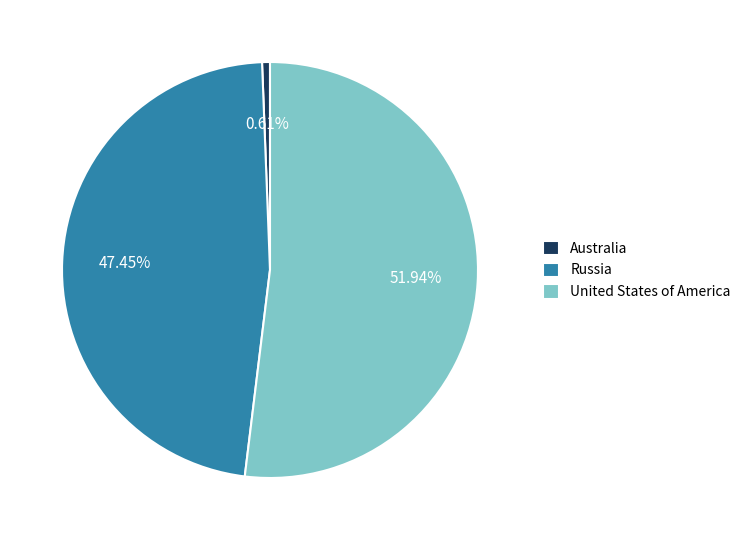

The United States of America slice represents 57% of the pie. True or false?

False